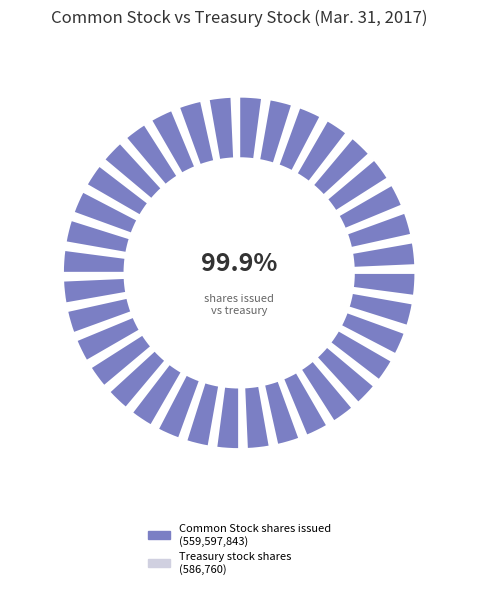

Do Common Stock shares issued and Treasury stock shares together represent more than half of the pie?

Yes